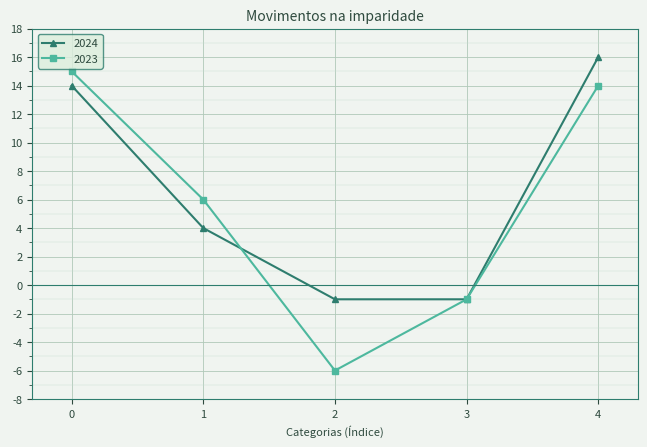

What is the value of the 2024 point at the 1st from the left?

14